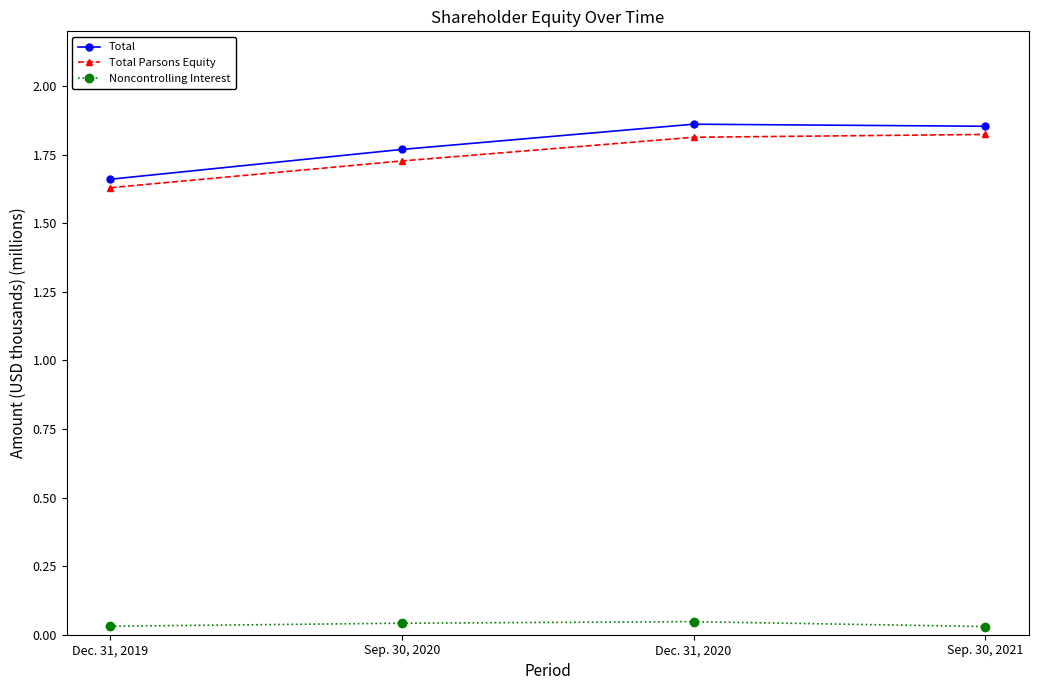

True or false: Total Parsons Equity and Total intersect in this chart.

False